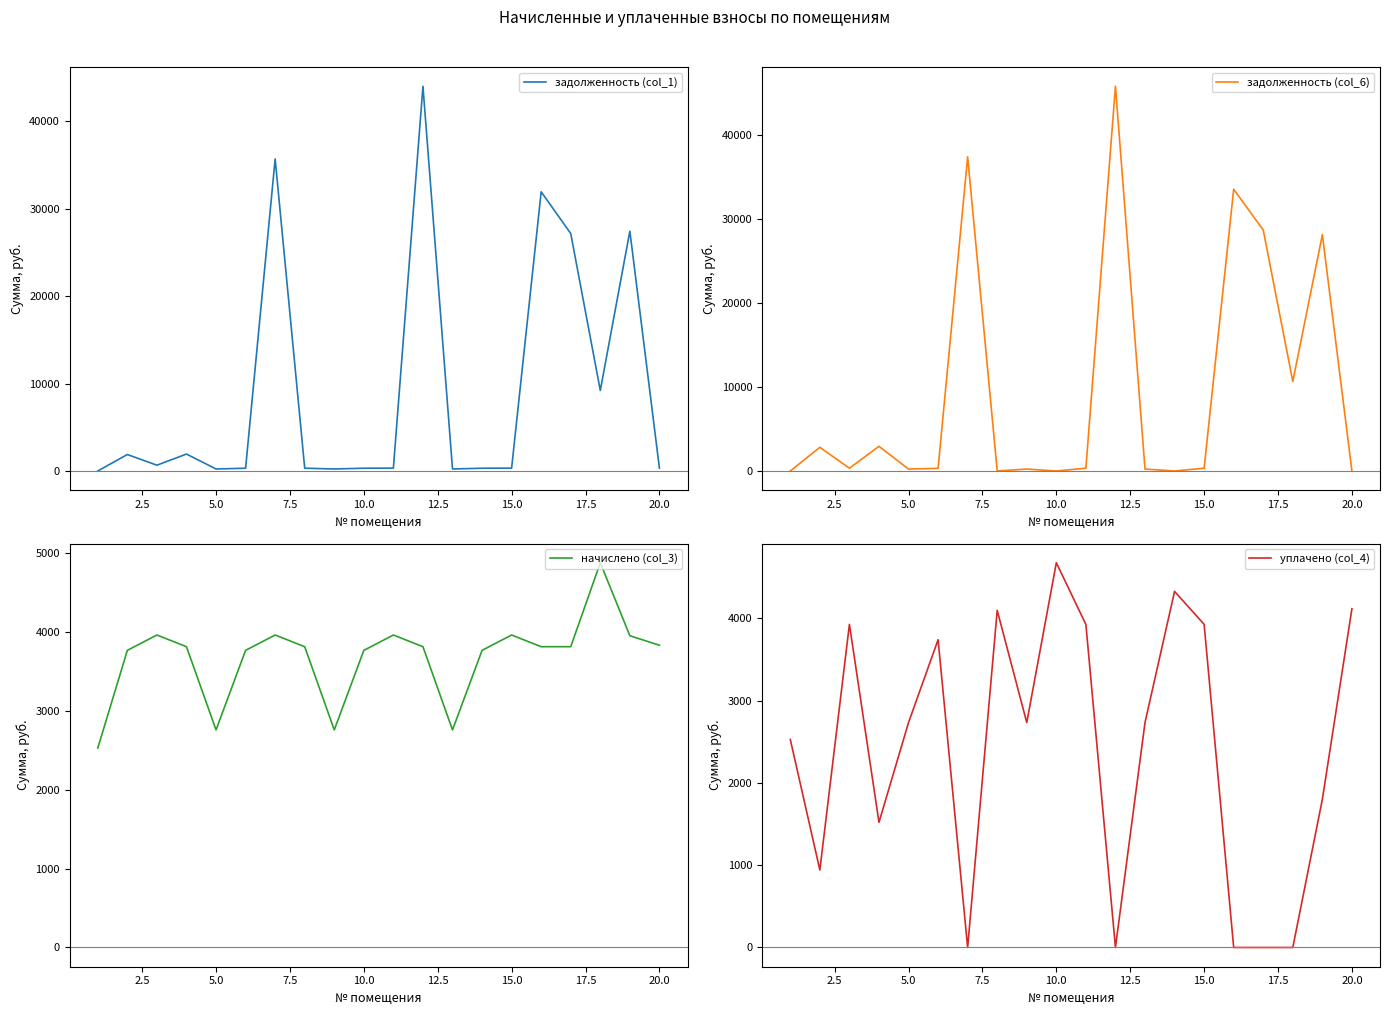

True or false: задолженность (col_6) has a value of 14489.8 at 0.0.

False